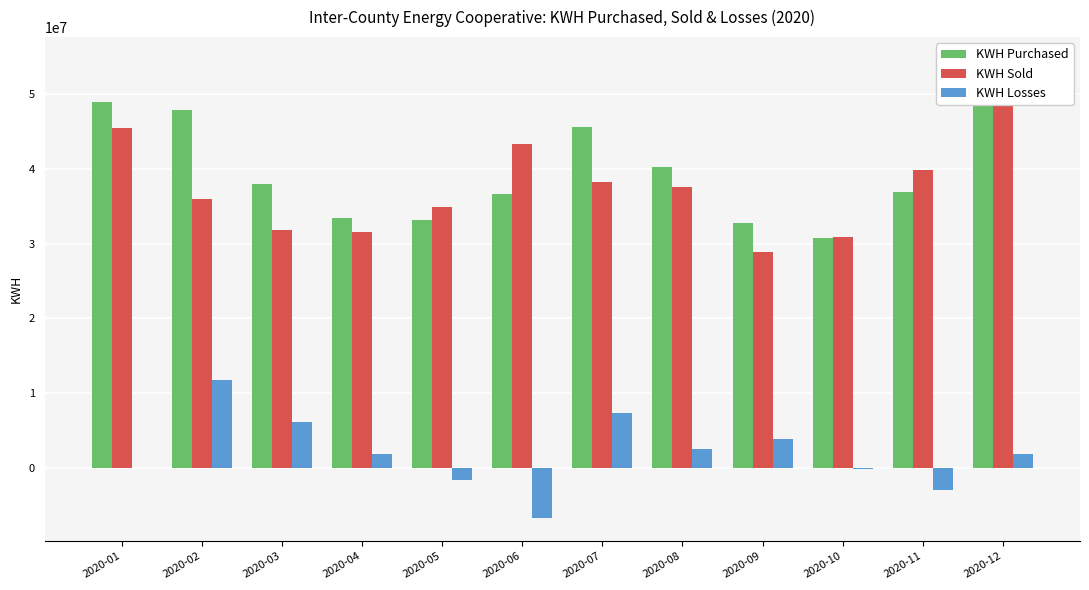

What are all the series names shown in the legend?

KWH Purchased, KWH Sold, KWH Losses